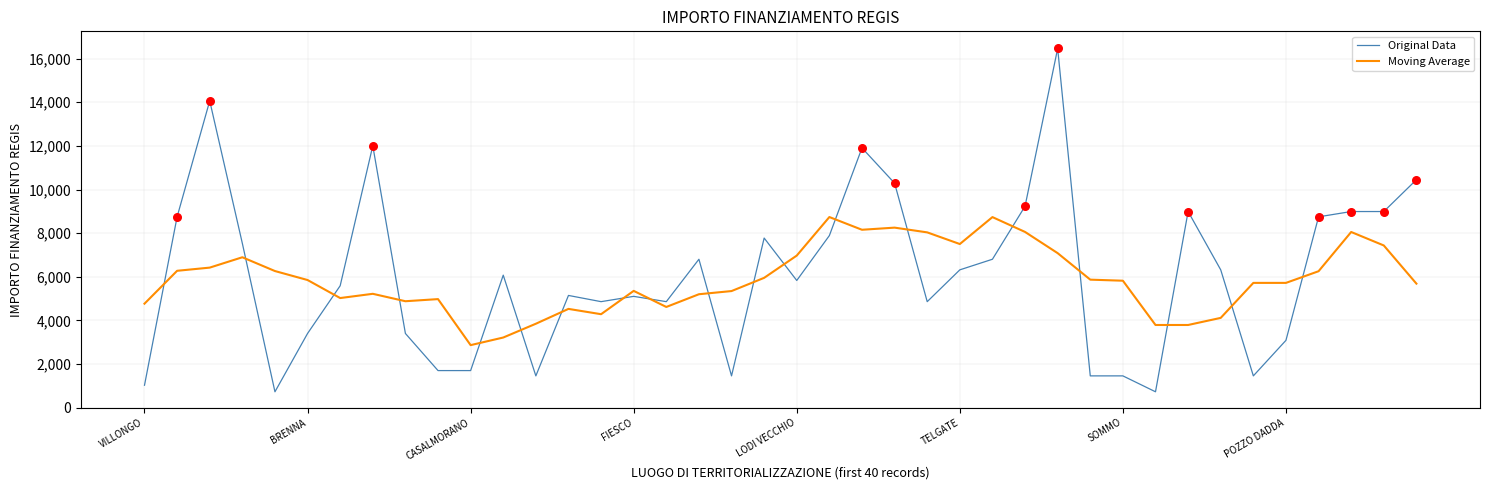

True or false: Moving Average and Original Data cross at least once.

True